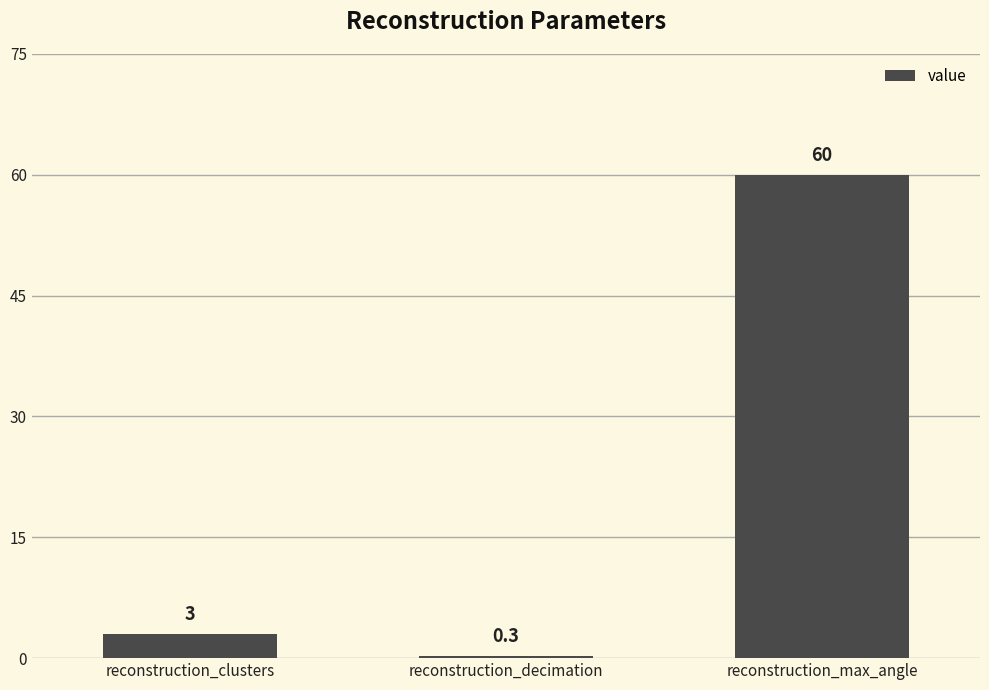

At which category does the chart reach its minimum across all series?

reconstruction_decimation